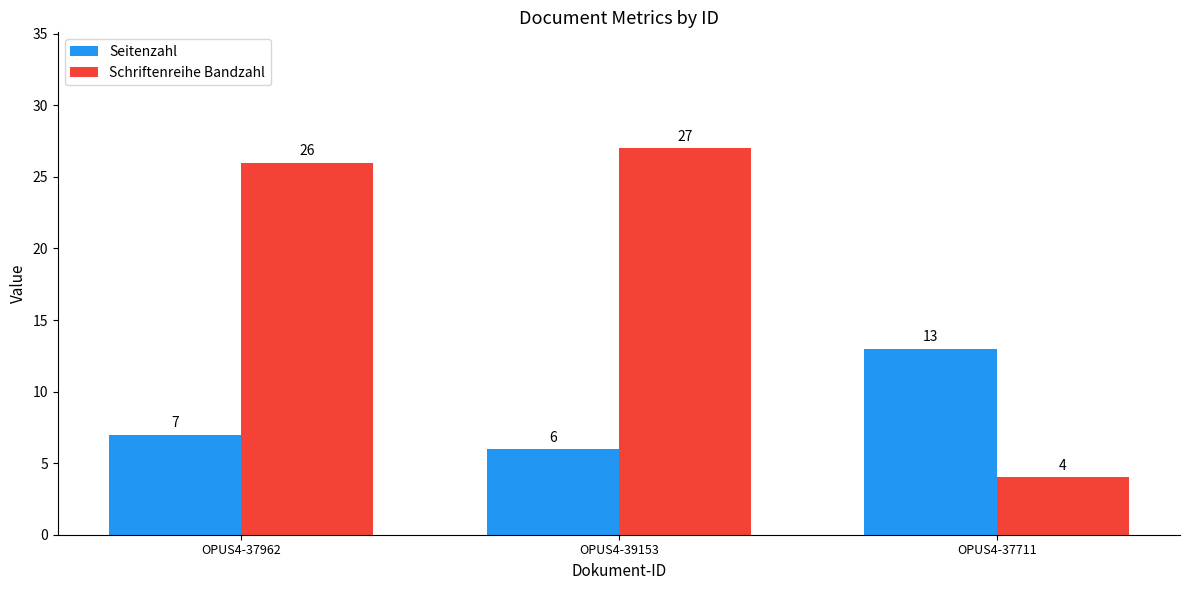

What is the sum of all Schriftenreihe Bandzahl values?

57